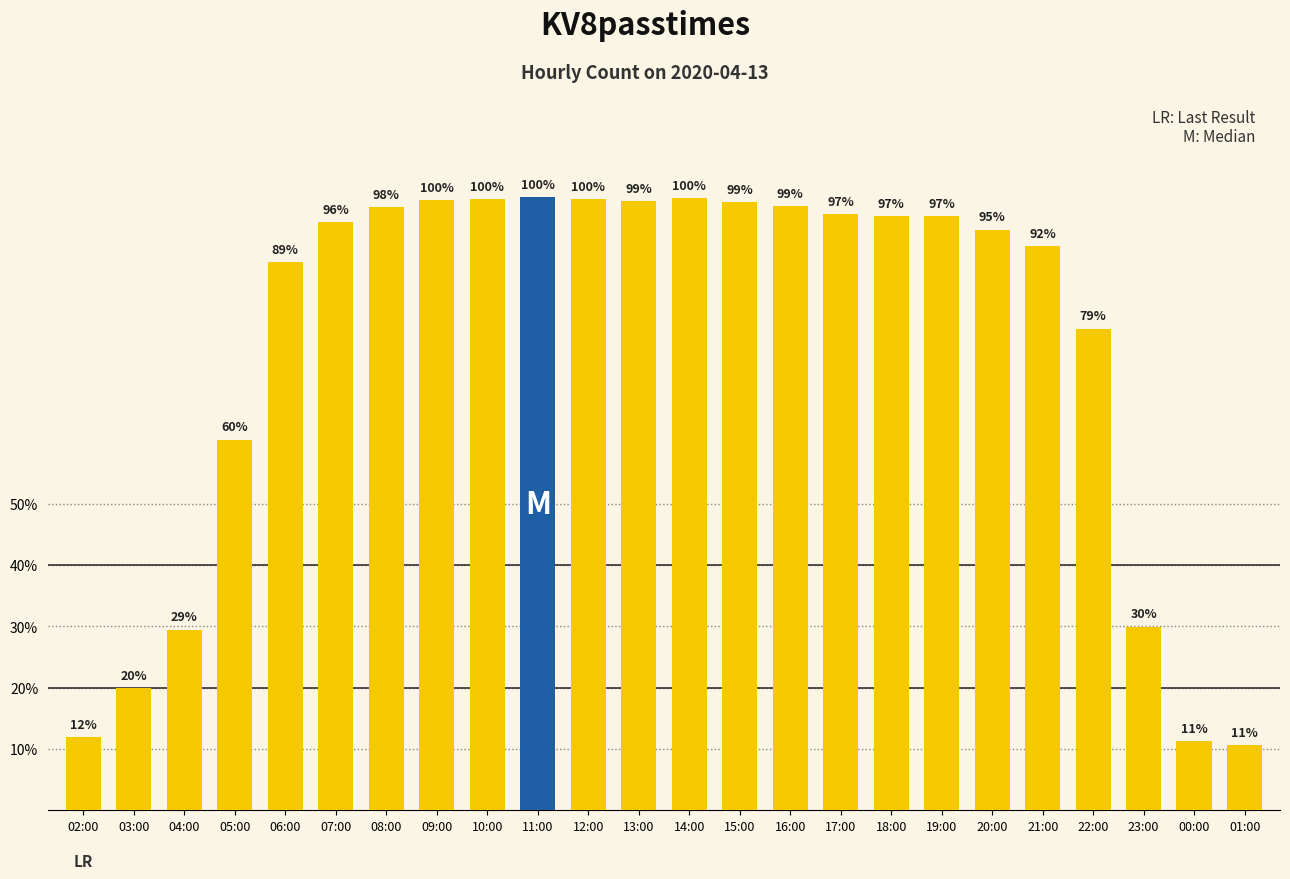

Rank the categories by value from highest to lowest.

11:00, 14:00, 10:00, 12:00, 09:00, 13:00, 15:00, 16:00, 08:00, 17:00, 19:00, 18:00, 07:00, 20:00, 21:00, 06:00, 22:00, 05:00, 23:00, 04:00, 03:00, 02:00, 00:00, 01:00